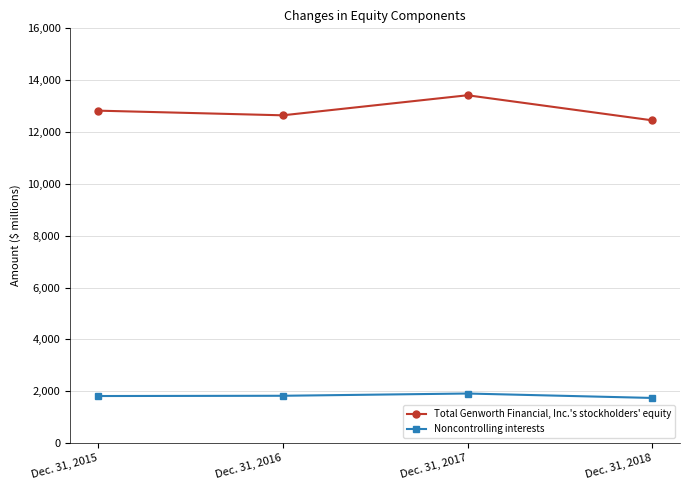

In Noncontrolling interests, how many points are higher than both neighbors (excluding endpoints)?

1